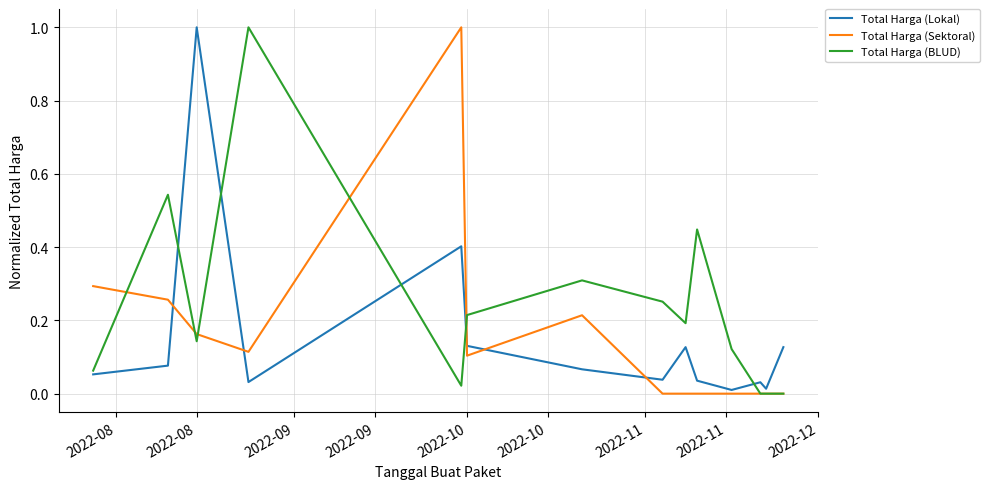

True or false: Total Harga (BLUD) has more than 2 points higher than both neighbors.

True